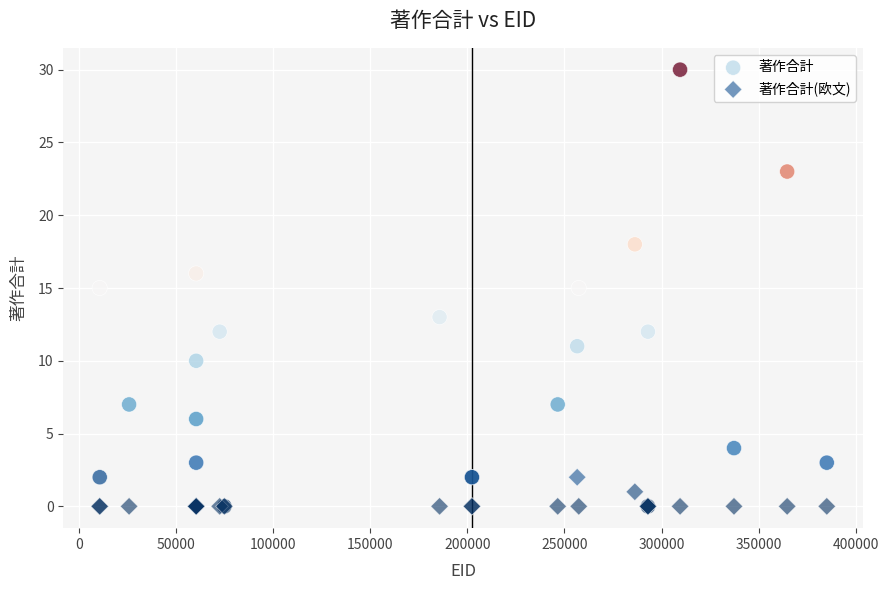

Which series has the largest Y range (max minus min)?

著作合計